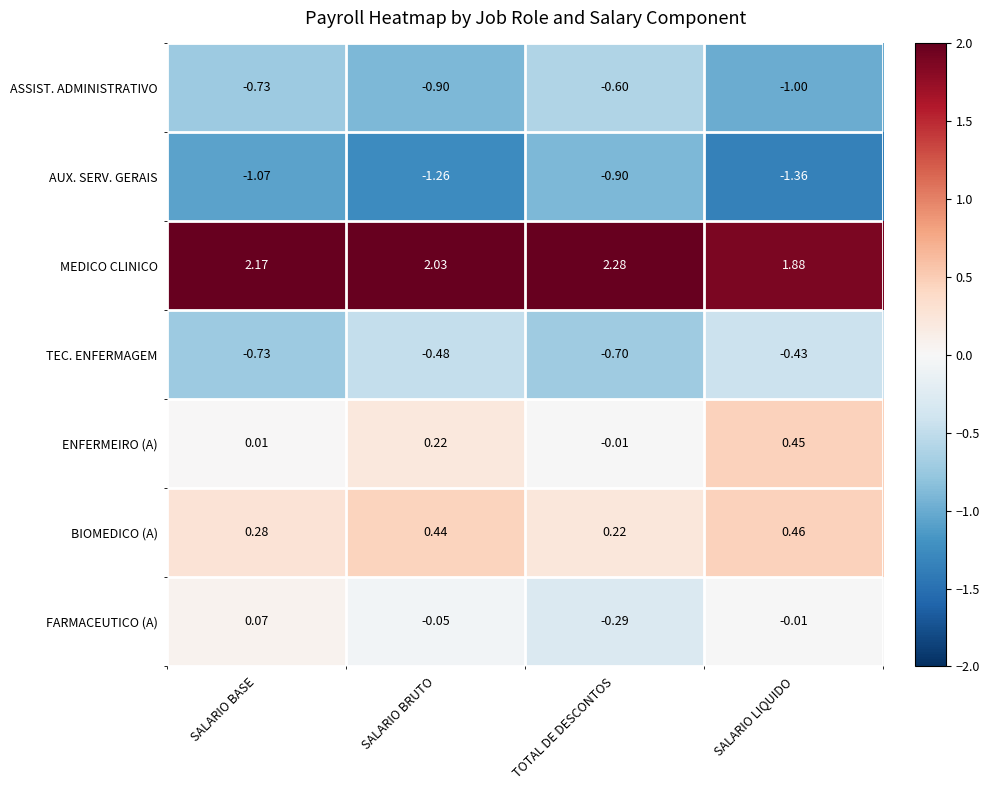

What is the difference between the highest and lowest values at SALARIO LIQUIDO?

3.2